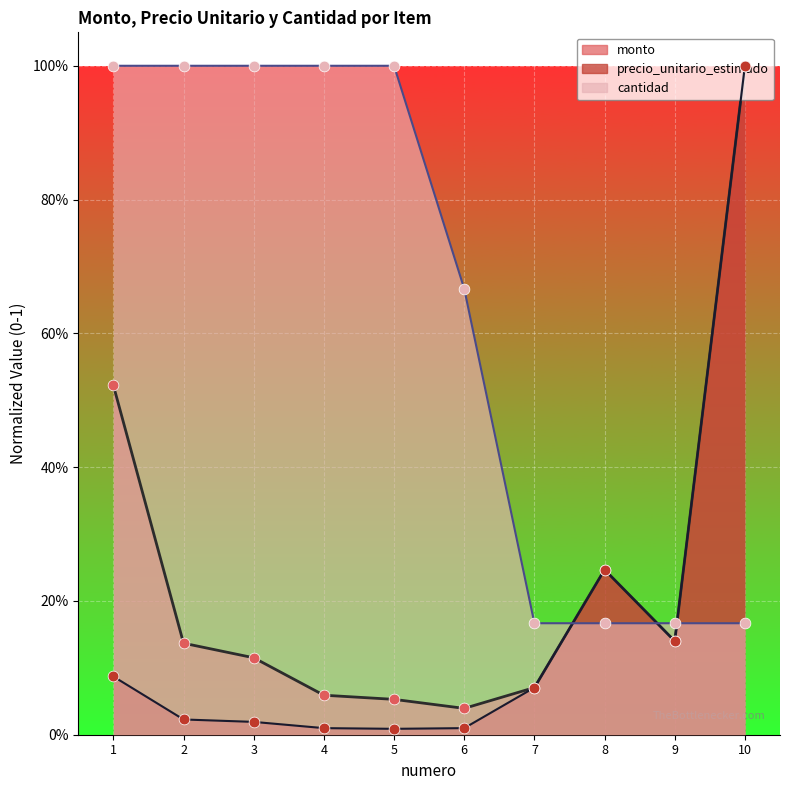

Which series contains the highest Y value?

monto